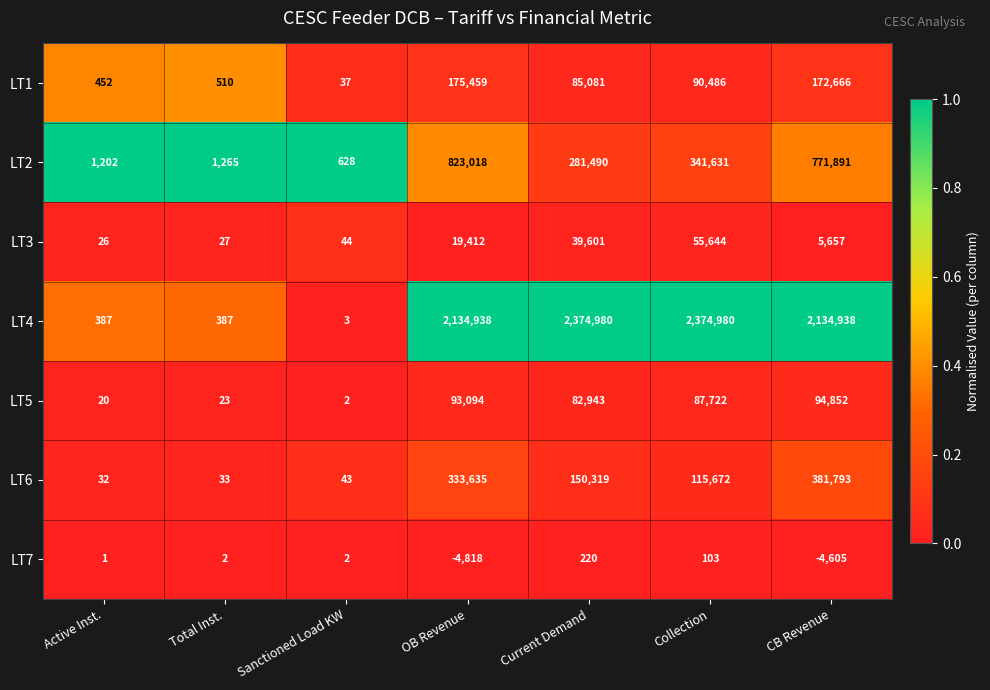

Rank the series at Total Inst. from highest to lowest value.

LT2, LT1, LT4, LT6, LT3, LT5, LT7